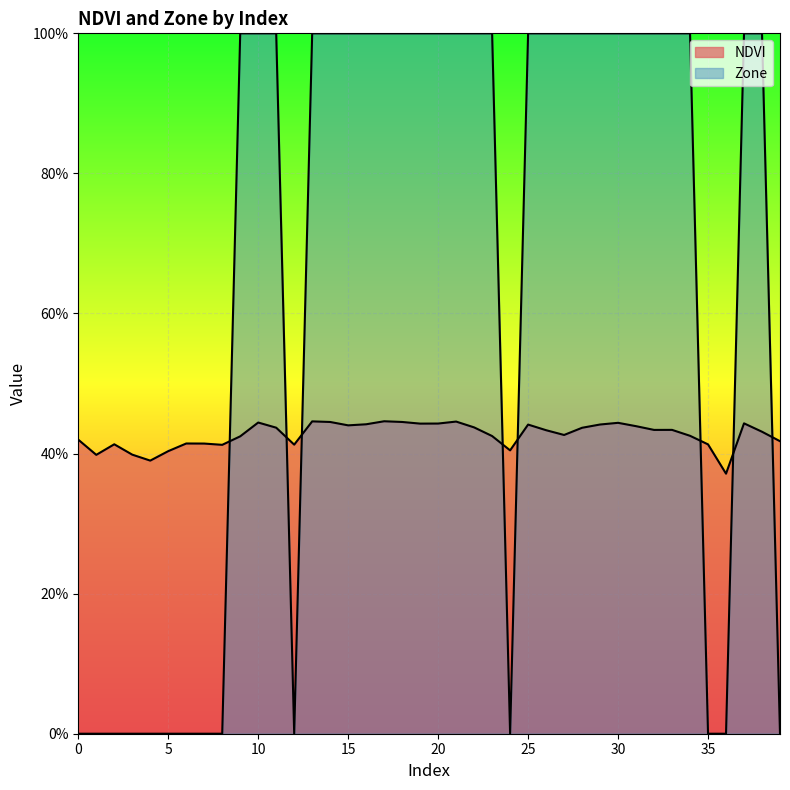

Which series ends up on top after the final intersection of Zone and NDVI?

NDVI